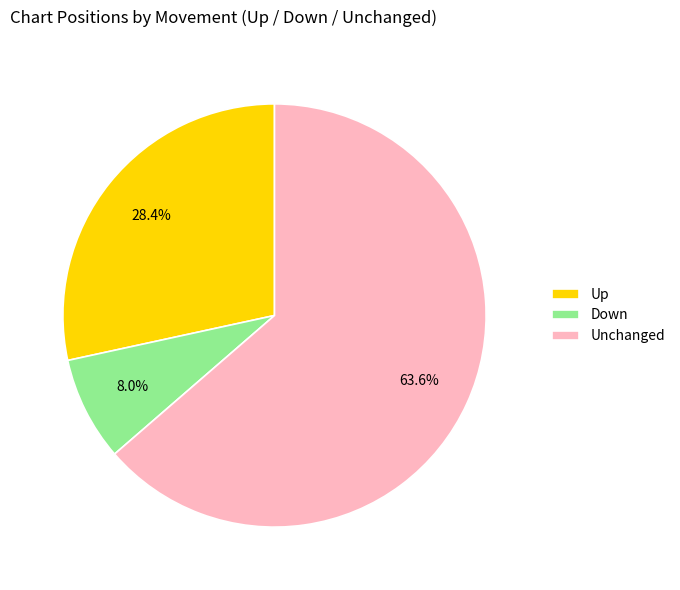

Which slice is the largest?

Unchanged